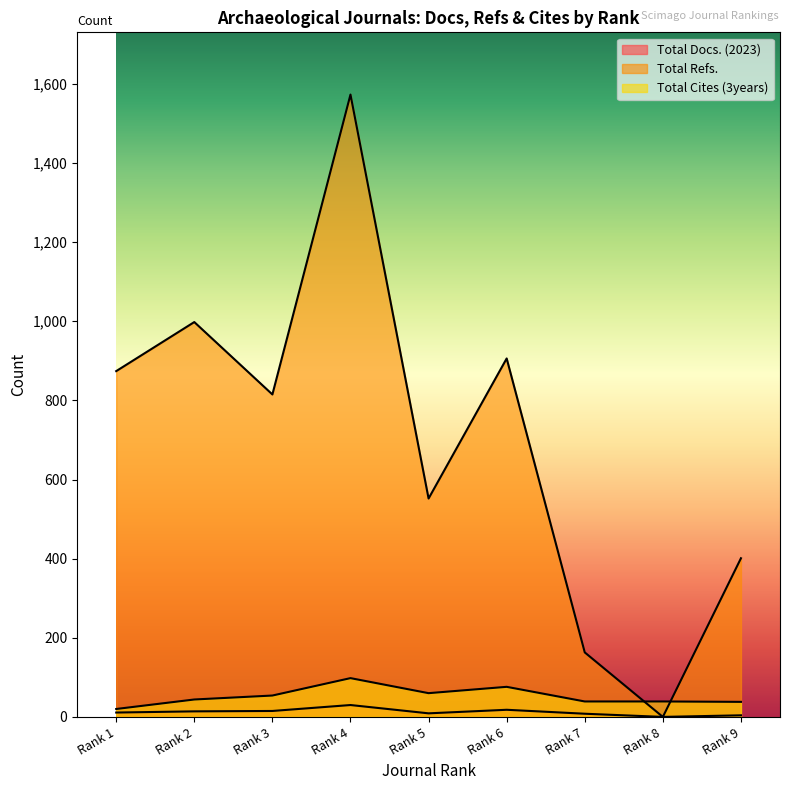

True or false: Total Refs. and Total Cites (3years) cross at least once.

True